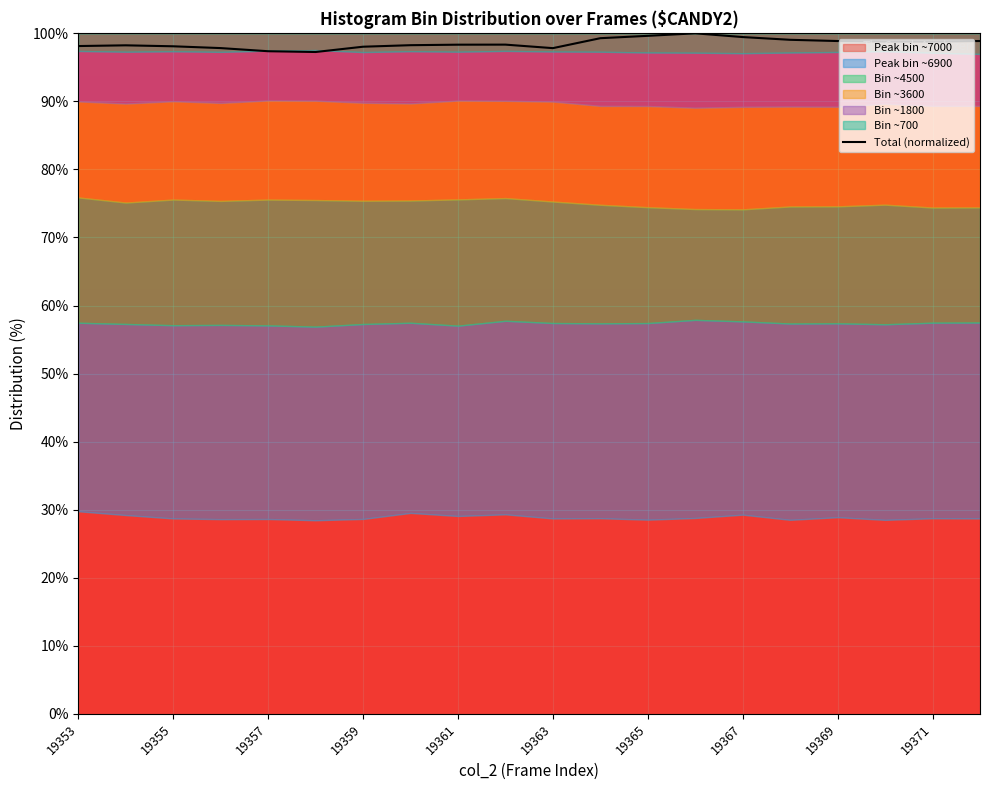

What is the greatest value displayed?

100.0